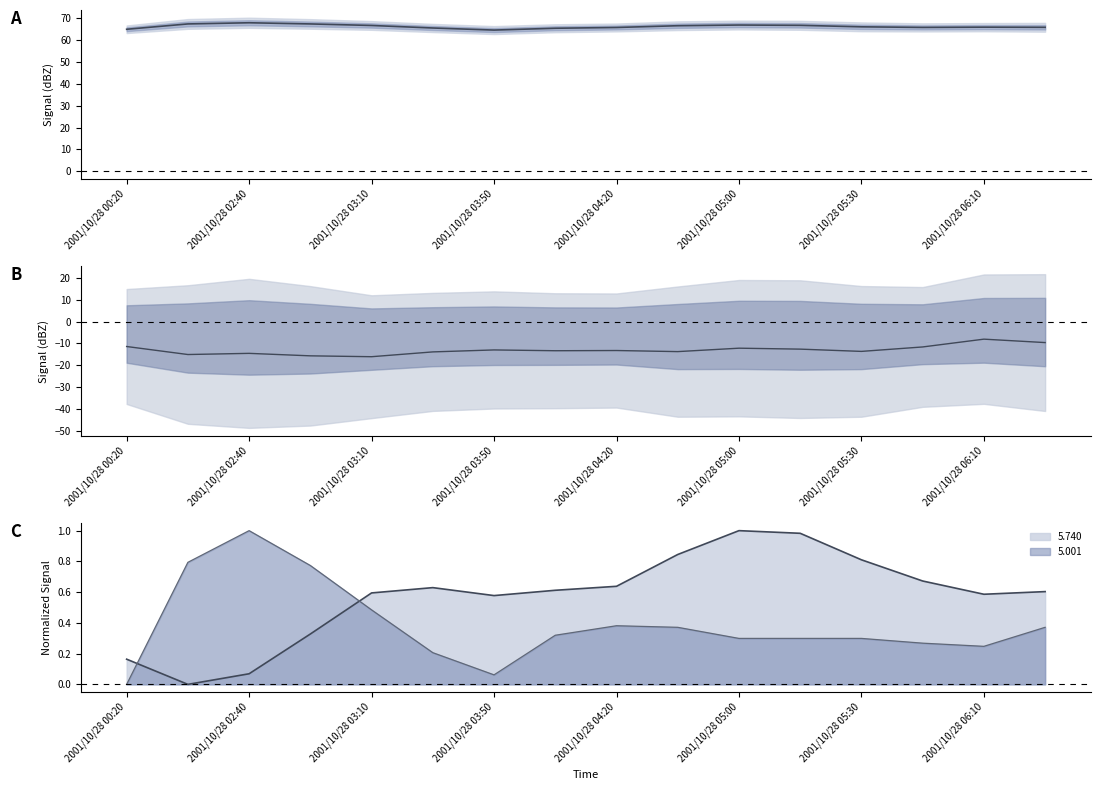

True or false: spread diff and mean intersect in this chart.

False